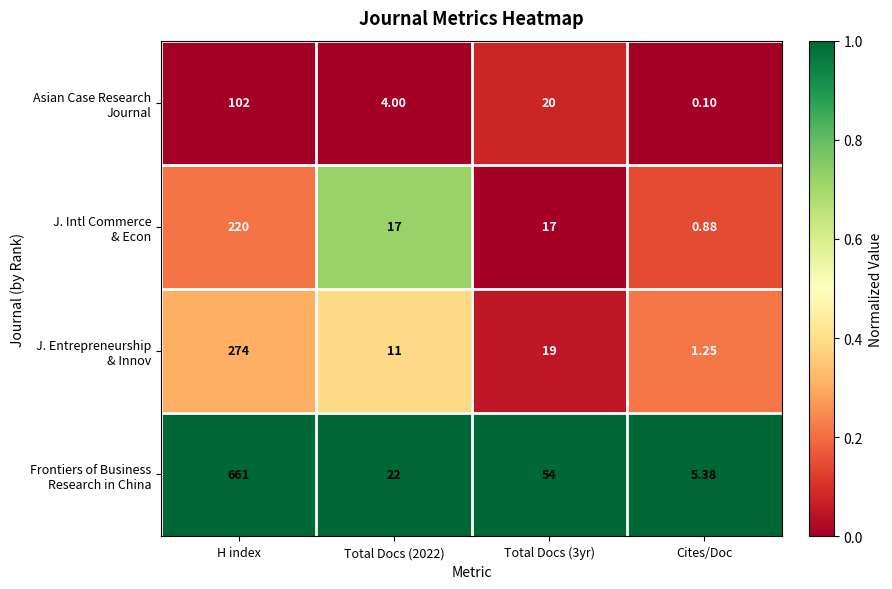

At which category does the chart reach its peak across all series?

H index